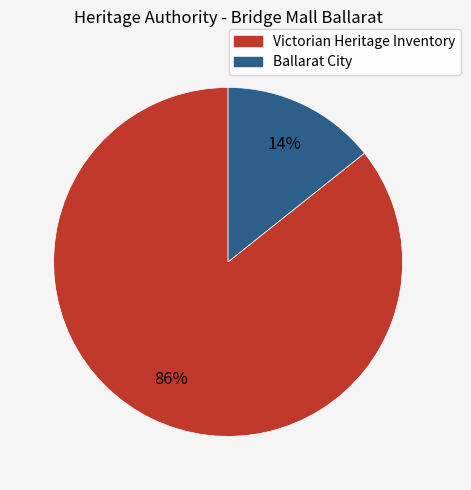

Is there any slice that represents more than half of the pie?

Yes